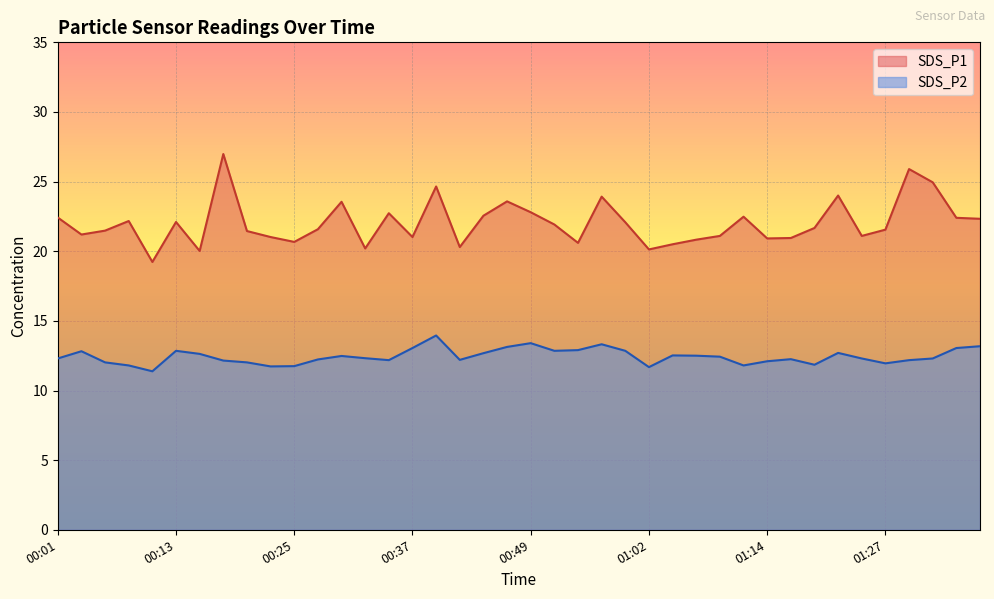

What is the value of the SDS_P1 point at the 12th from the left?

21.6